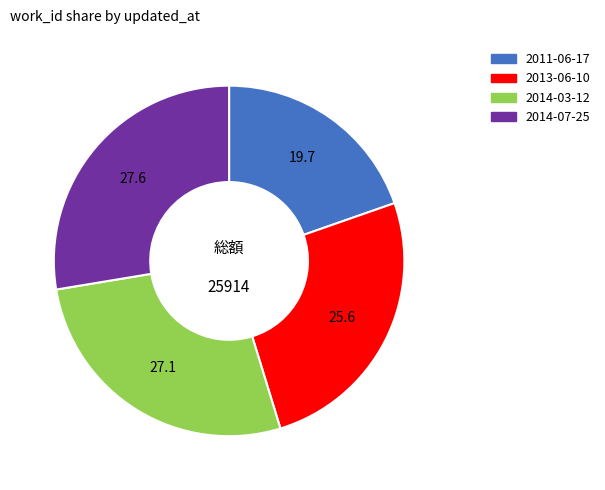

Is there any slice that represents more than half of the pie?

No